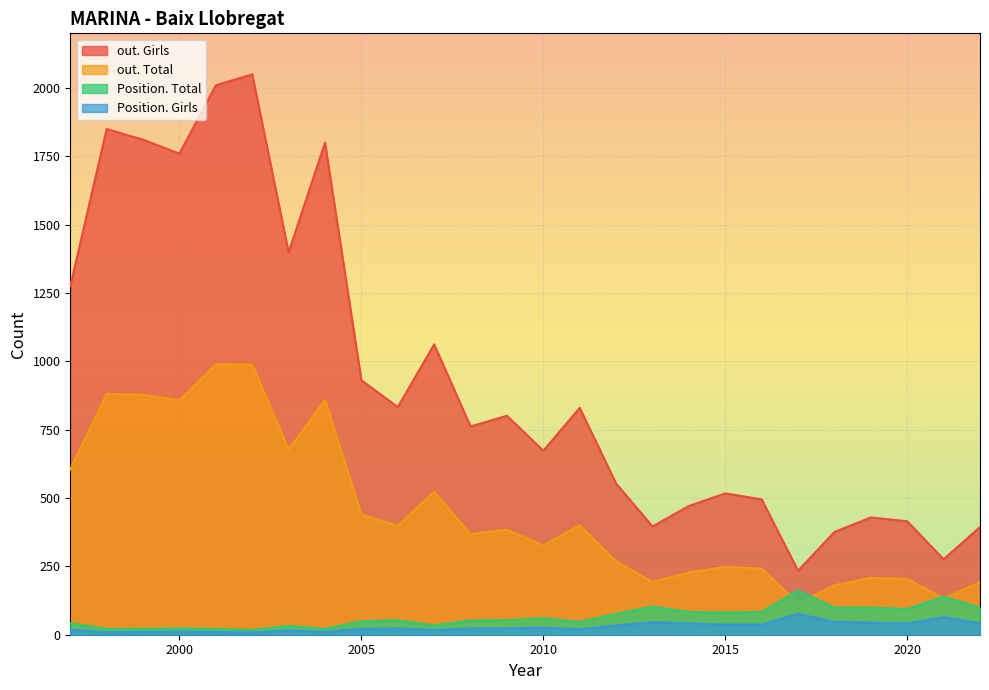

How many data points in Position. Girls are above 23?

12